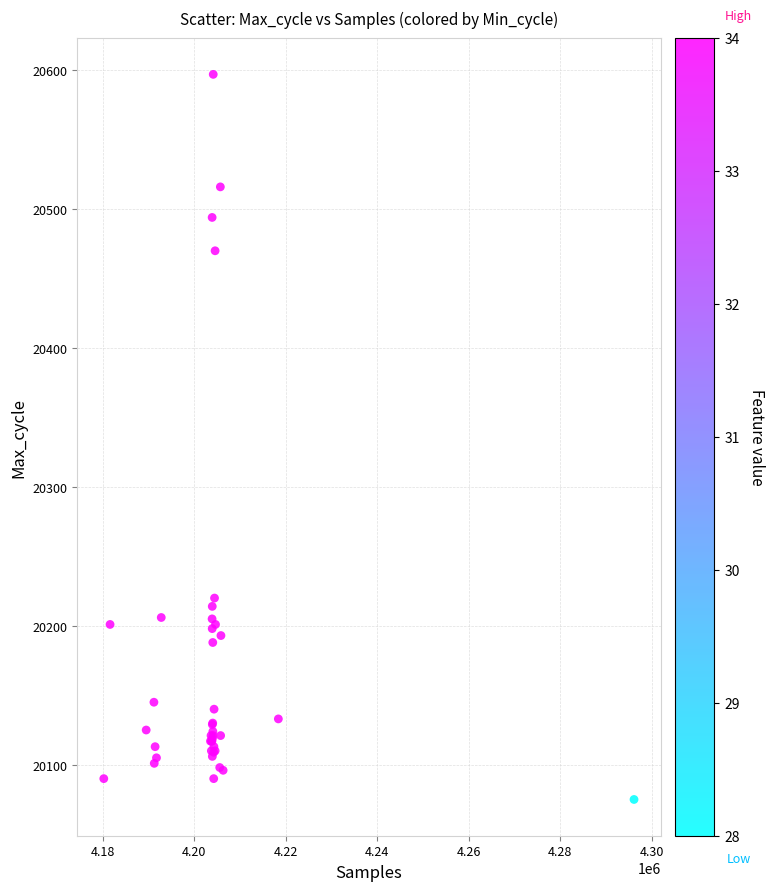

What Y value in the scatter plot is closest to 20336?

20220